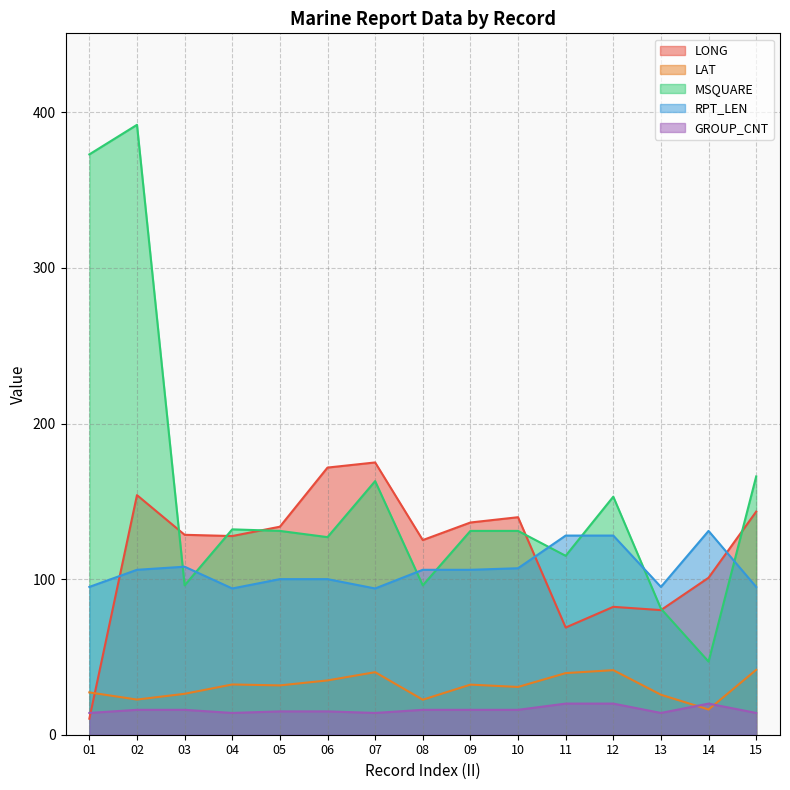

At which category does the chart reach its peak across all series?

02